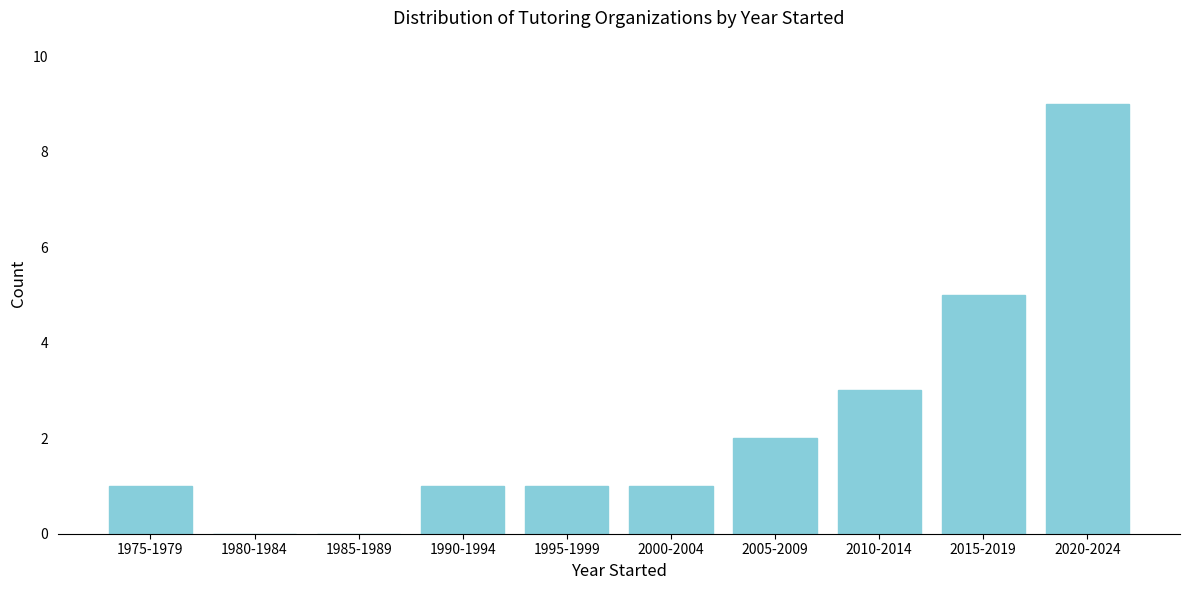

Reading left to right, list all the values displayed in this chart.

1975-1979=1	1980-1984=0	1985-1989=0	1990-1994=1	1995-1999=1	2000-2004=1	2005-2009=2	2010-2014=3	2015-2019=5	2020-2024=9